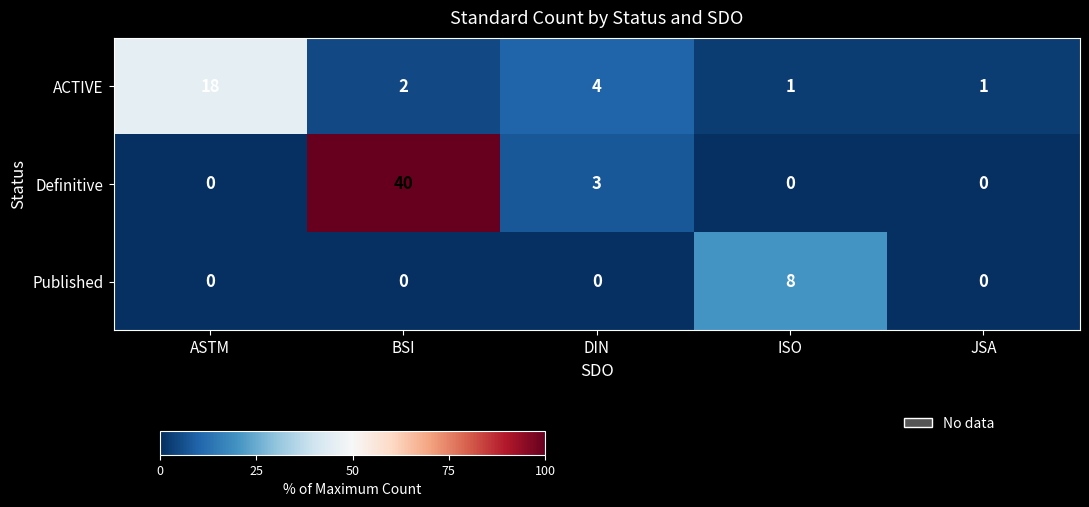

True or false: Published has a value of 0 at JSA.

True